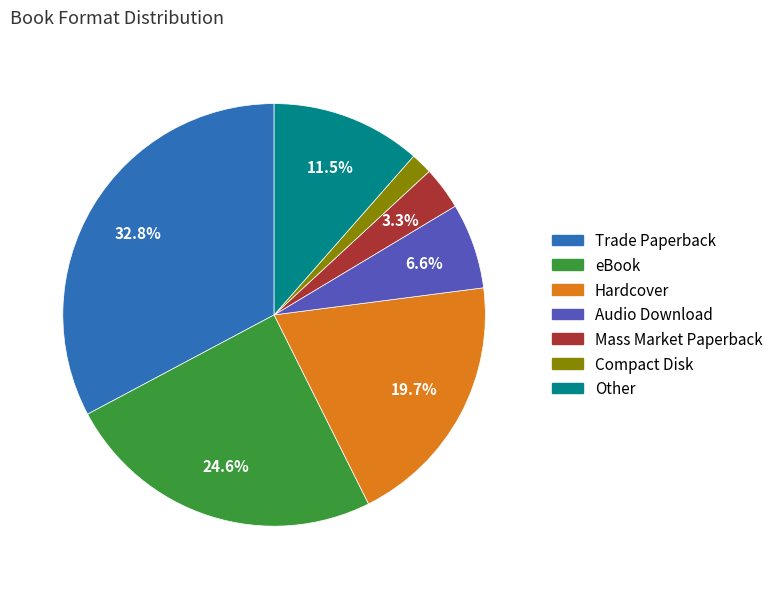

How many segments does this pie chart have?

7